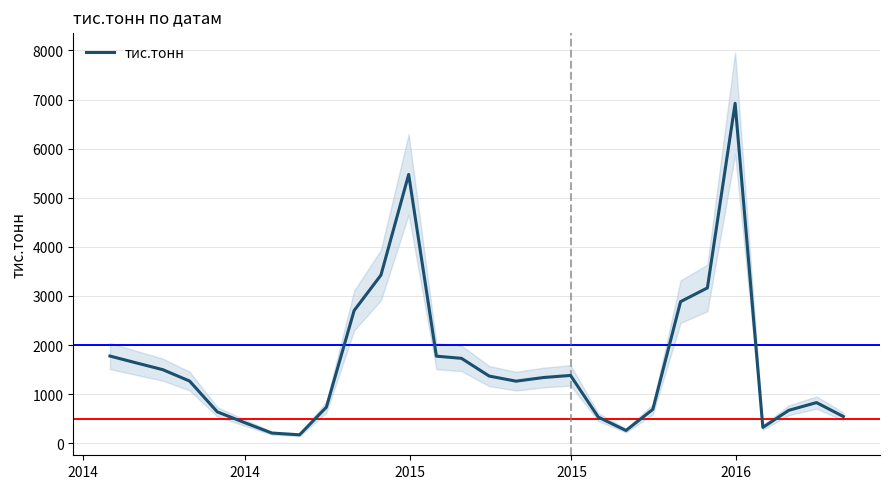

What is the lowest value of the тис.тонн series?

172.0